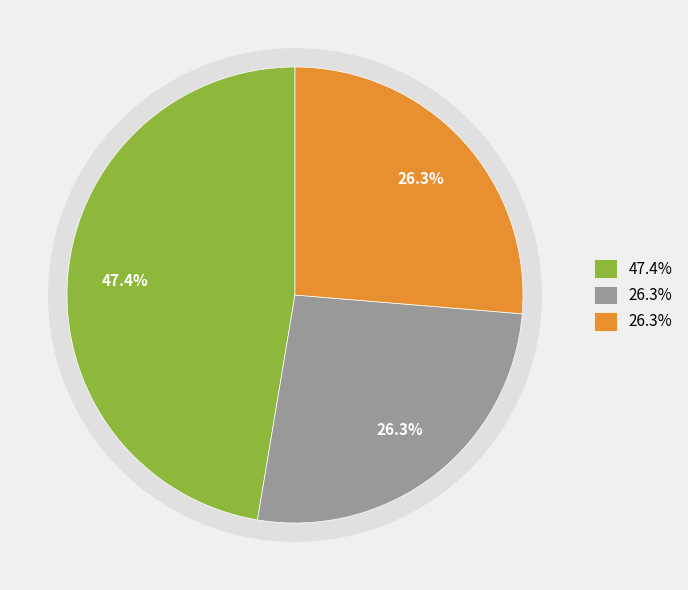

How many segments does this pie chart have?

3